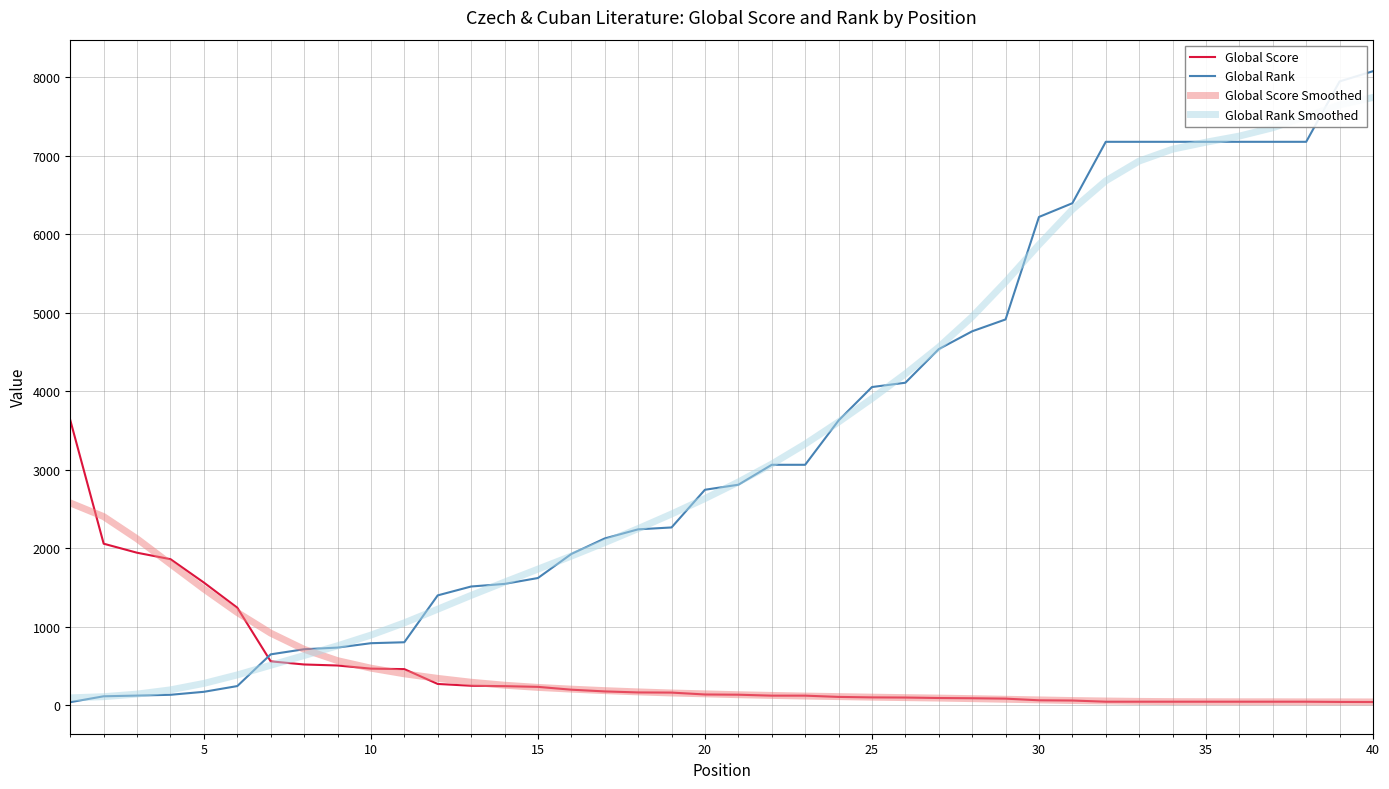

Rank the series by their maximum value, from highest to lowest.

Global Rank, Global Rank Smoothed, Global Score, Global Score Smoothed